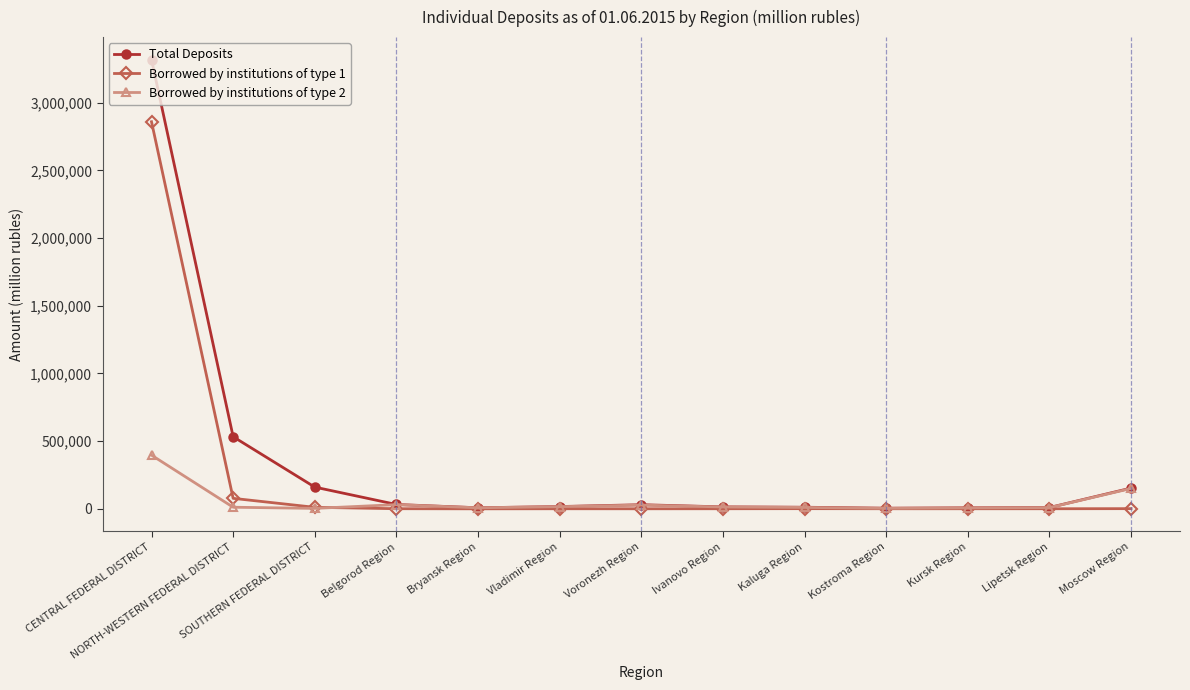

In Total Deposits, how many points are higher than both neighbors (excluding endpoints)?

1